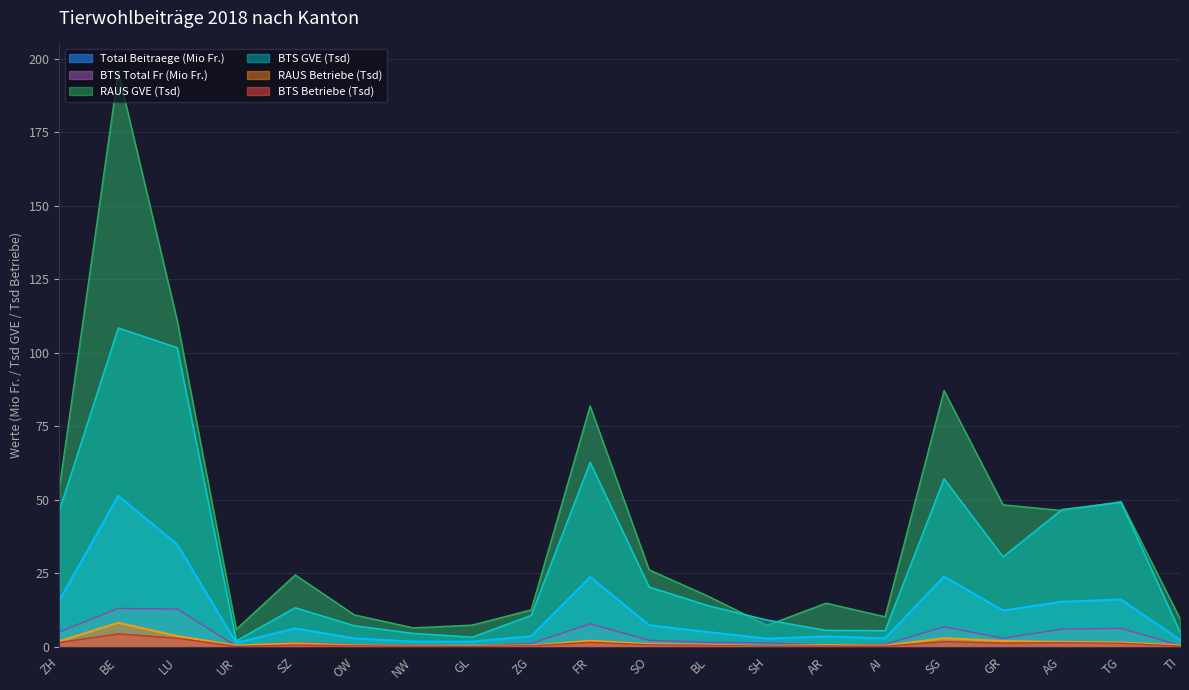

What is the value of the BTS GVE point at the 18th from the left?

46.7